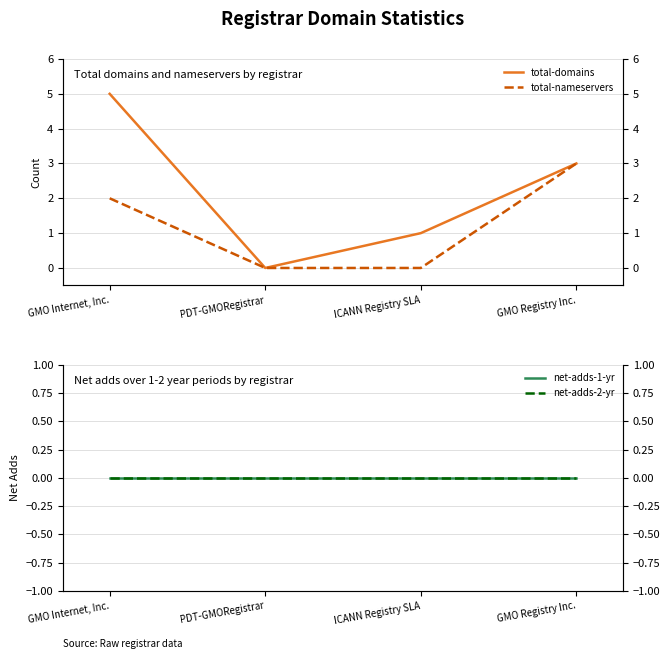

True or false: net-adds-1-yr and net-adds-2-yr intersect in this chart.

False